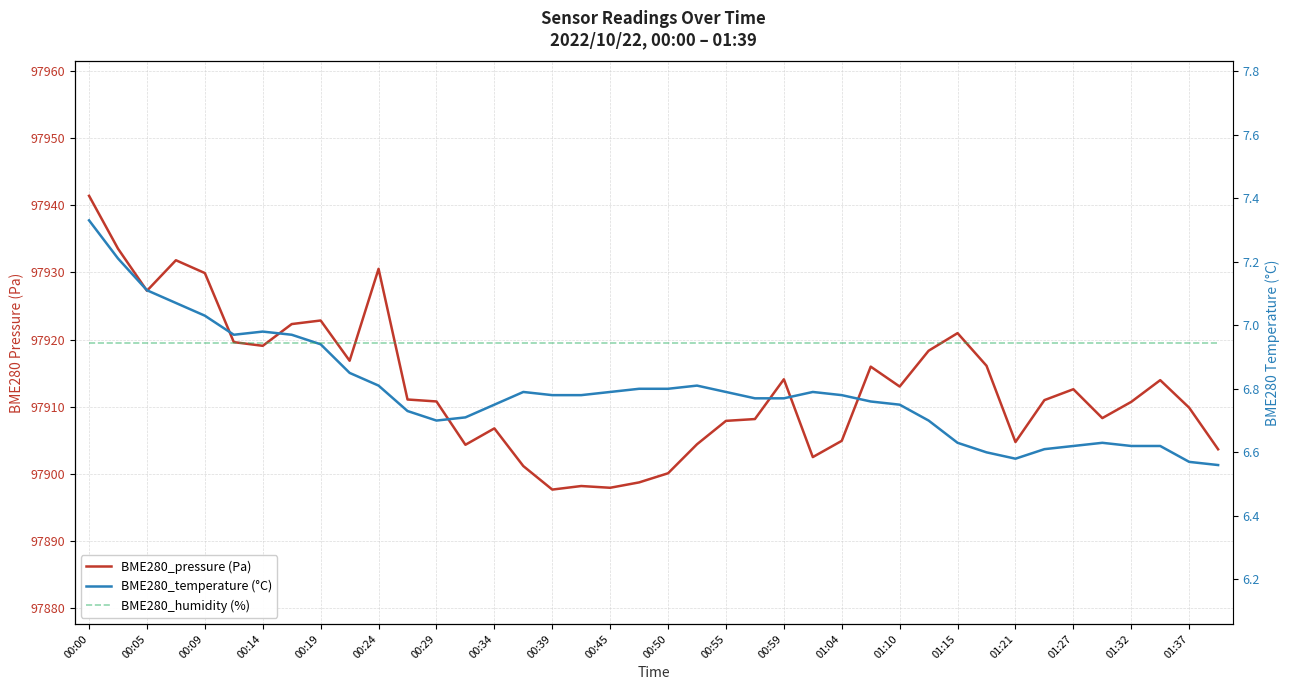

What is the label of the 4th point from the left?

00:14